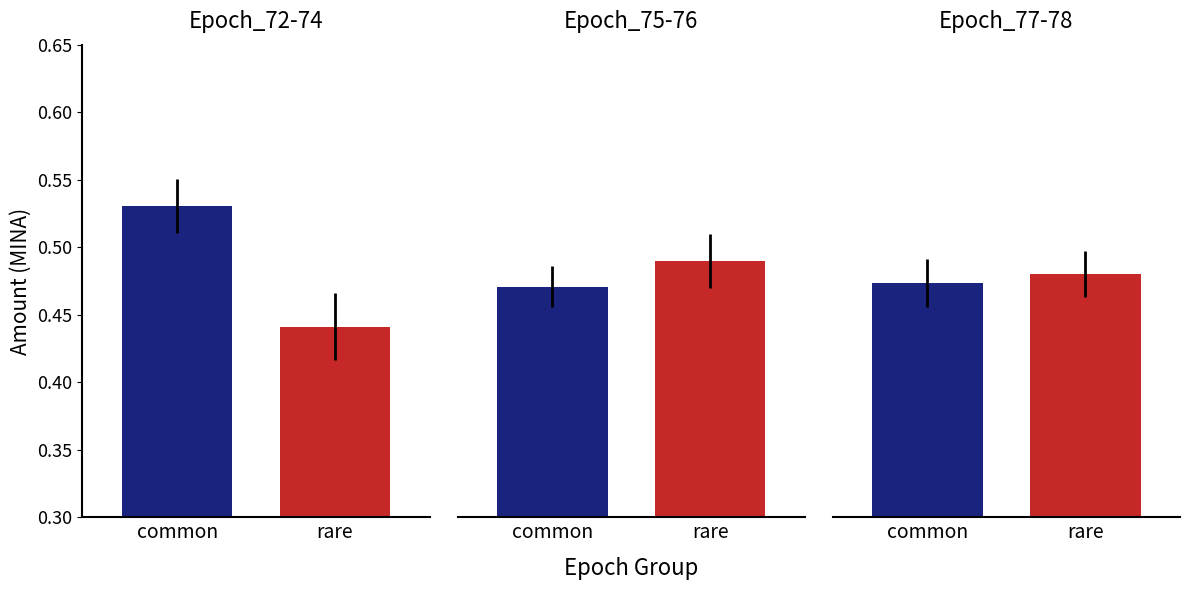

Between Epoch_76 and Epoch_78, which is larger?

Epoch_76